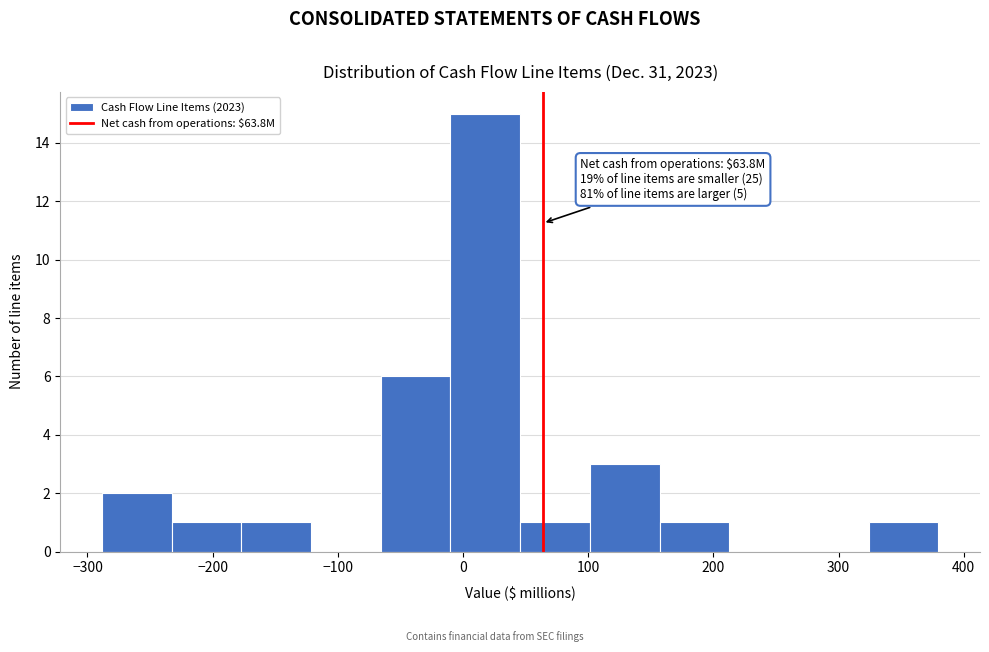

Which range on the x-axis has the tallest bar?

-10 to 50